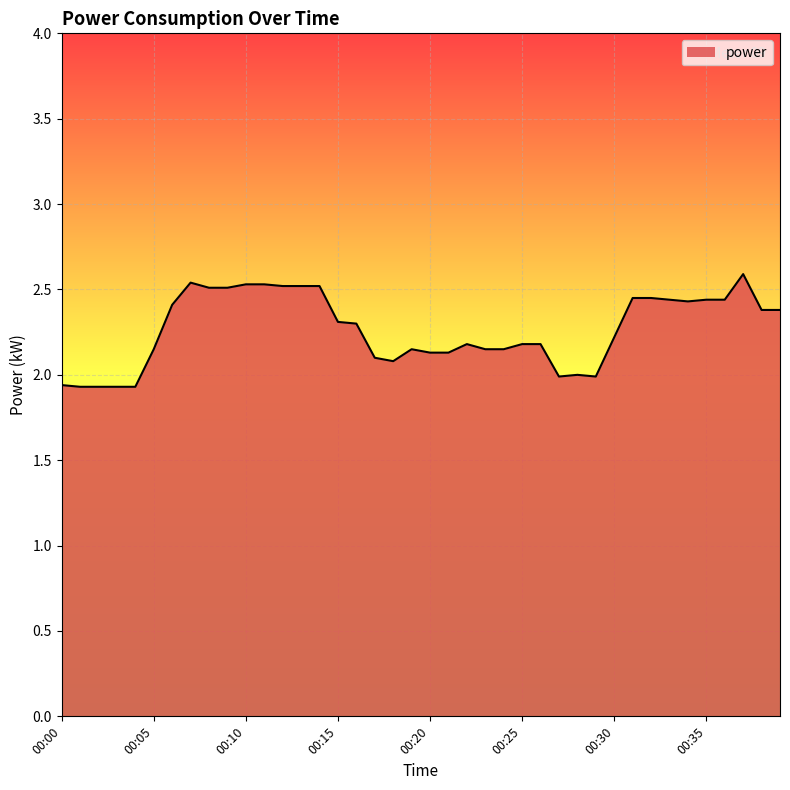

What is the difference between the maximum and minimum values?

0.7